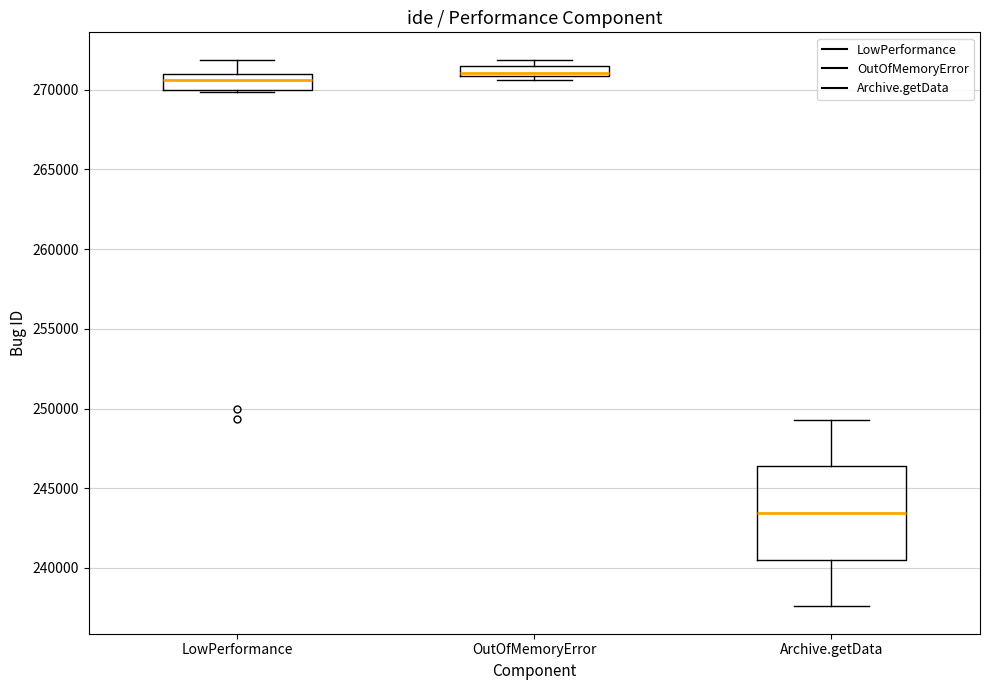

Where is the lower edge of the box for OutOfMemoryError on the y-axis? The values are not printed on the chart, so give them approximately, as read against the axis.

271000